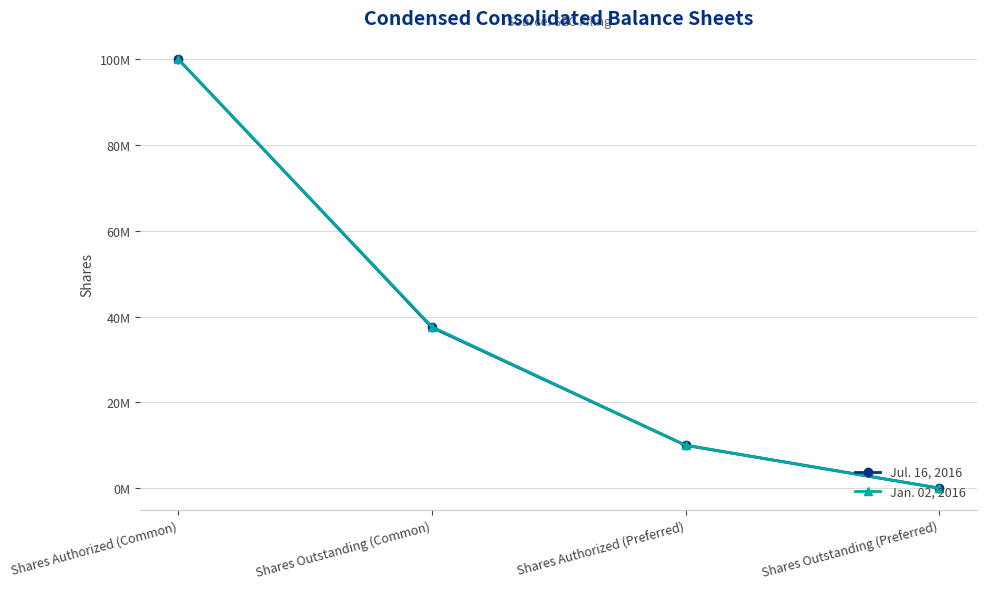

Which category has the lowest value across all series?

Shares Outstanding (Preferred)